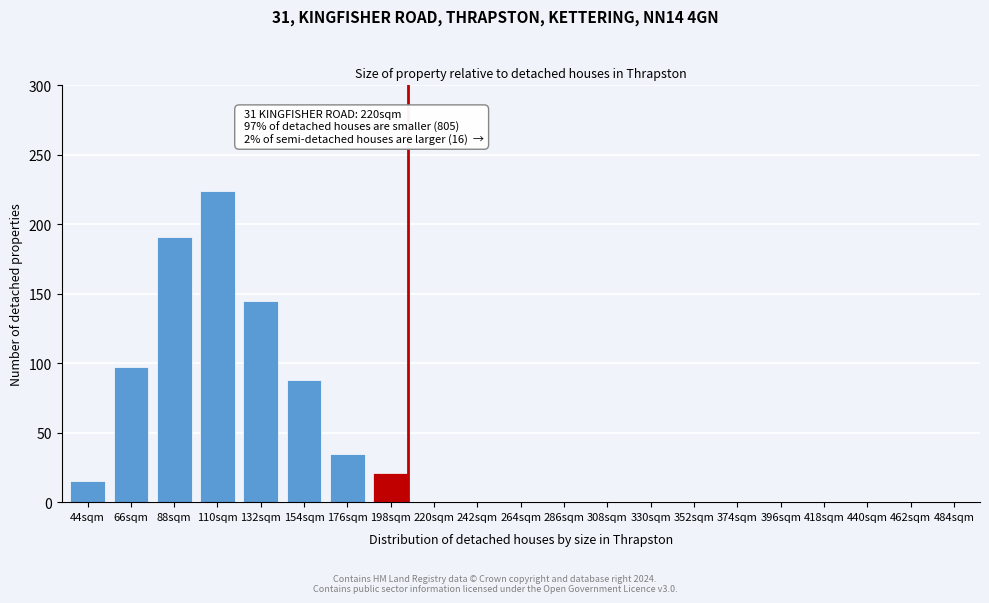

Reading right to left, list all the values displayed in this chart.

484sqm=0	462sqm=0	440sqm=0	418sqm=0	396sqm=0	374sqm=0	352sqm=0	330sqm=0	308sqm=0	286sqm=0	264sqm=0	242sqm=0	220sqm=0	198sqm=21	176sqm=35	154sqm=88	132sqm=145	110sqm=224	88sqm=191	66sqm=97	44sqm=15